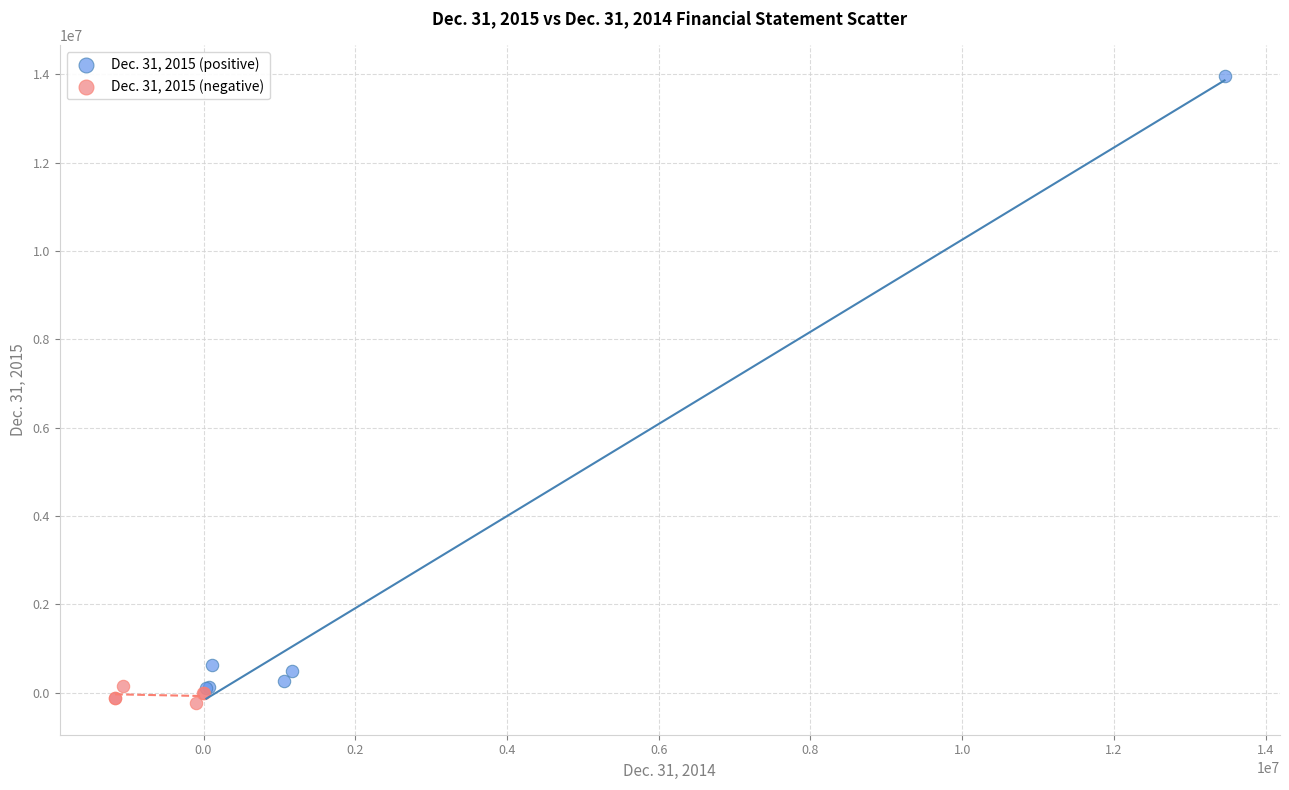

Which series contains the lowest Y value?

Dec. 31, 2015 (negative)